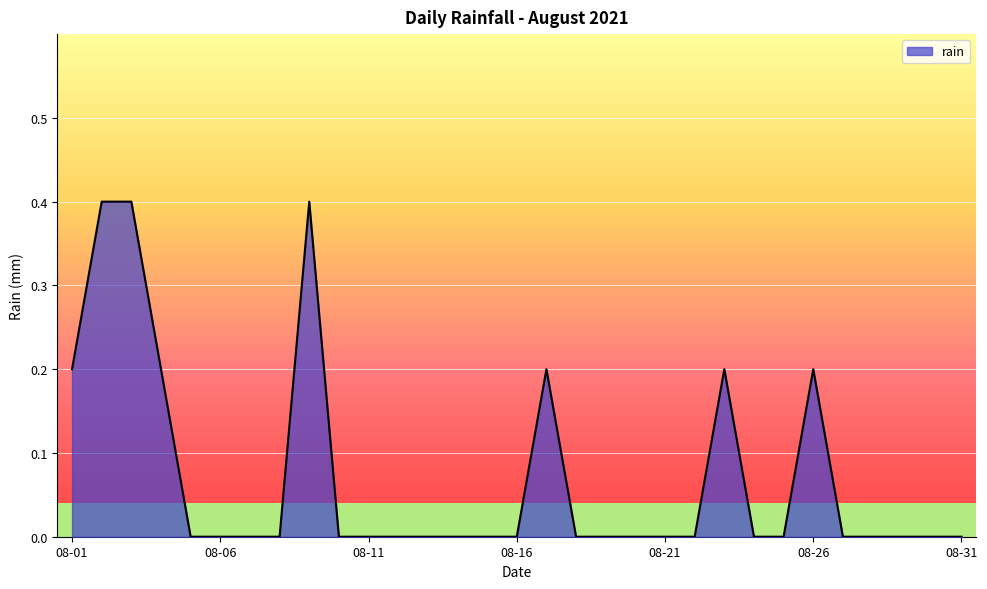

True or false: there are more than 0 points higher than both neighbors.

True